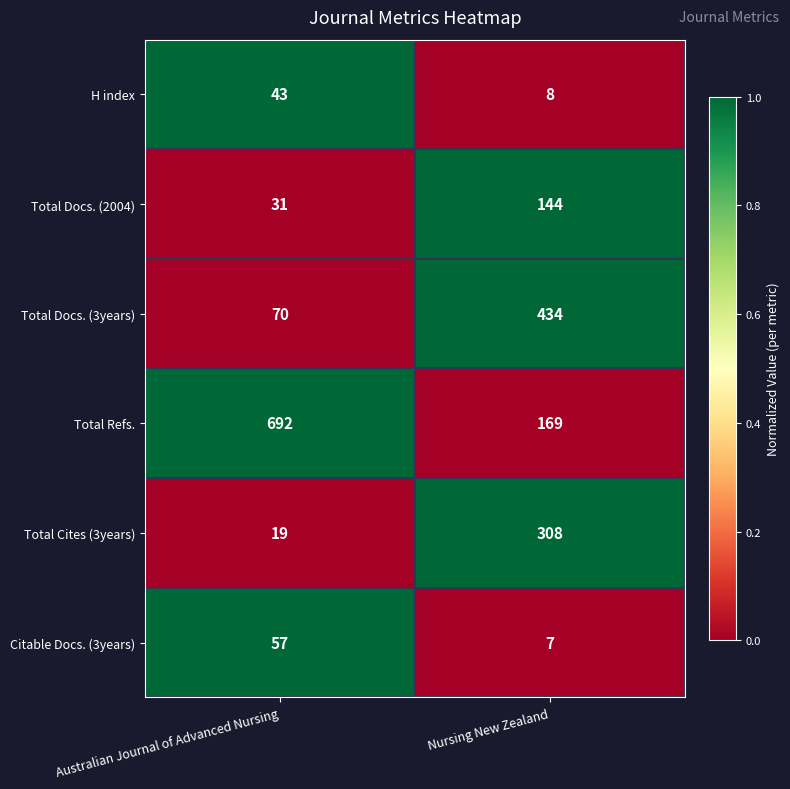

Which category has the highest value in the Total Refs. series?

Australian Journal of Advanced Nursing